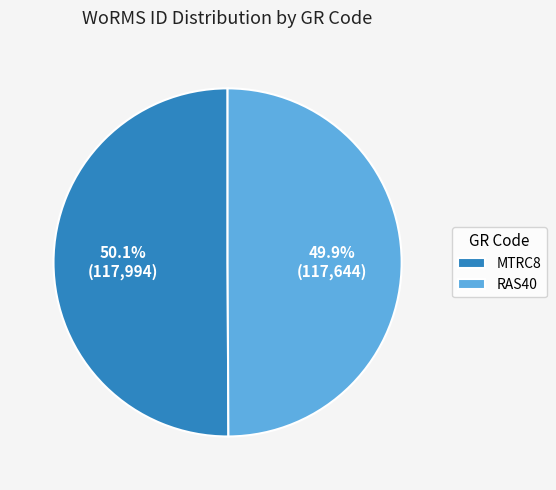

What portion of the pie excludes RAS40?

50.1%